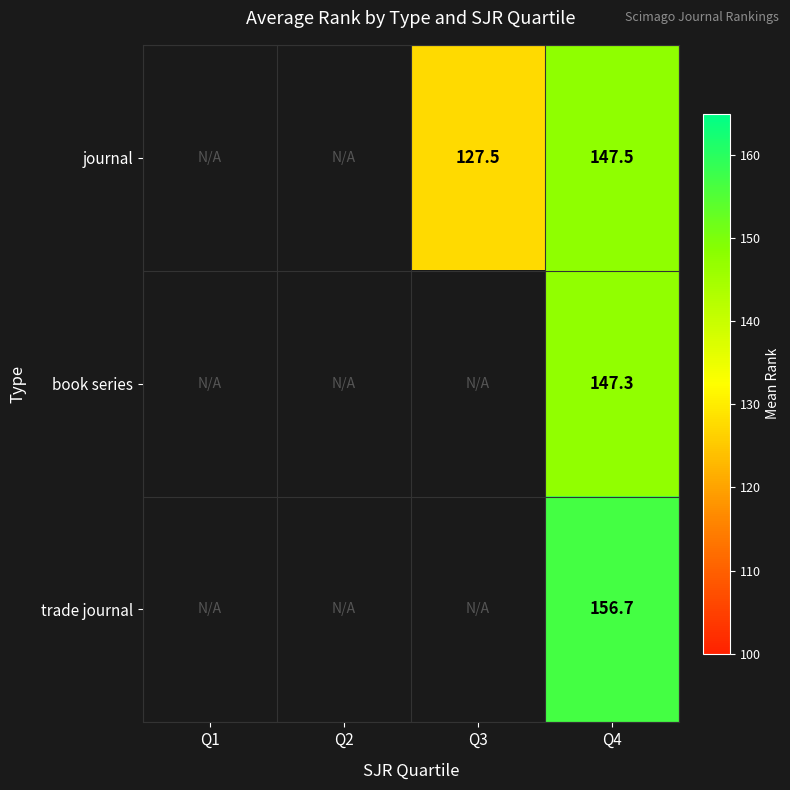

The trade journal series shows 109.2 at Q4. True or false?

False